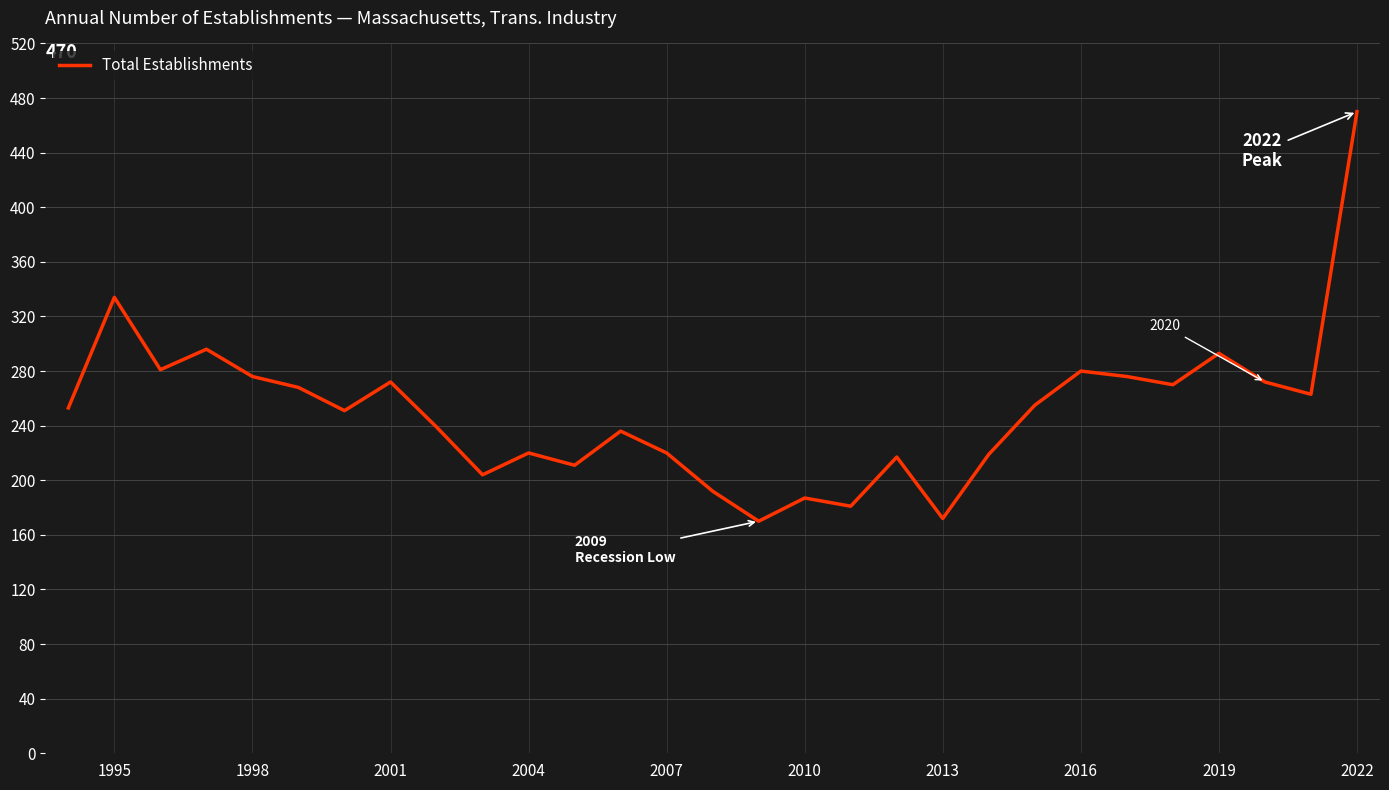

What is the difference between the maximum and minimum values?

300